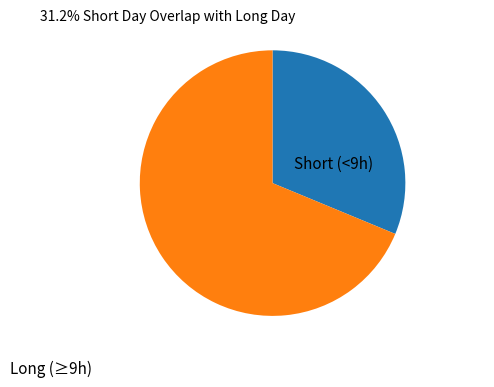

Is there a majority slice in this chart?

Yes